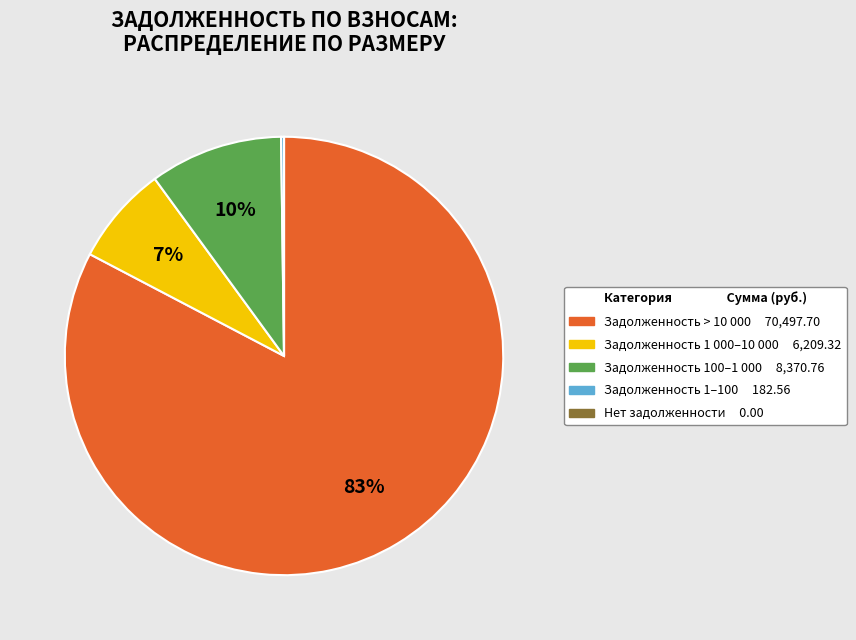

To the nearest percent, what is the average slice percentage?

20%